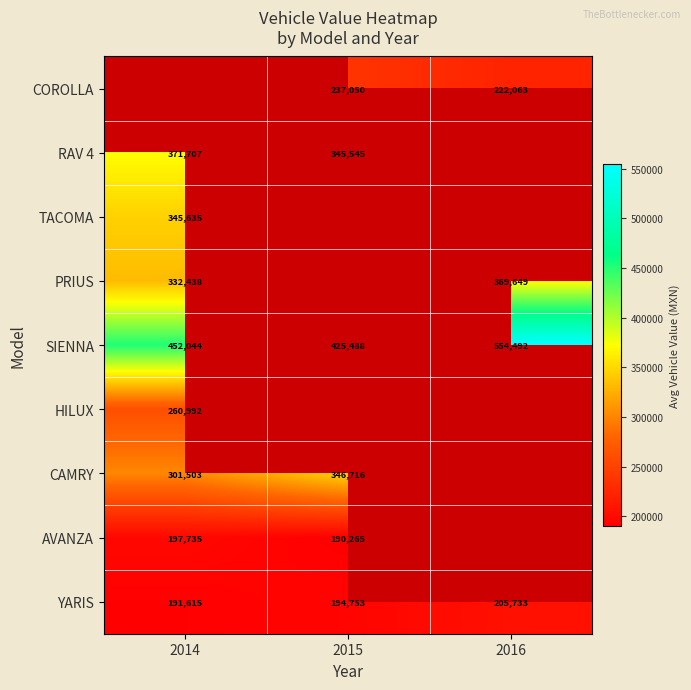

How many values in COROLLA are above zero?

2